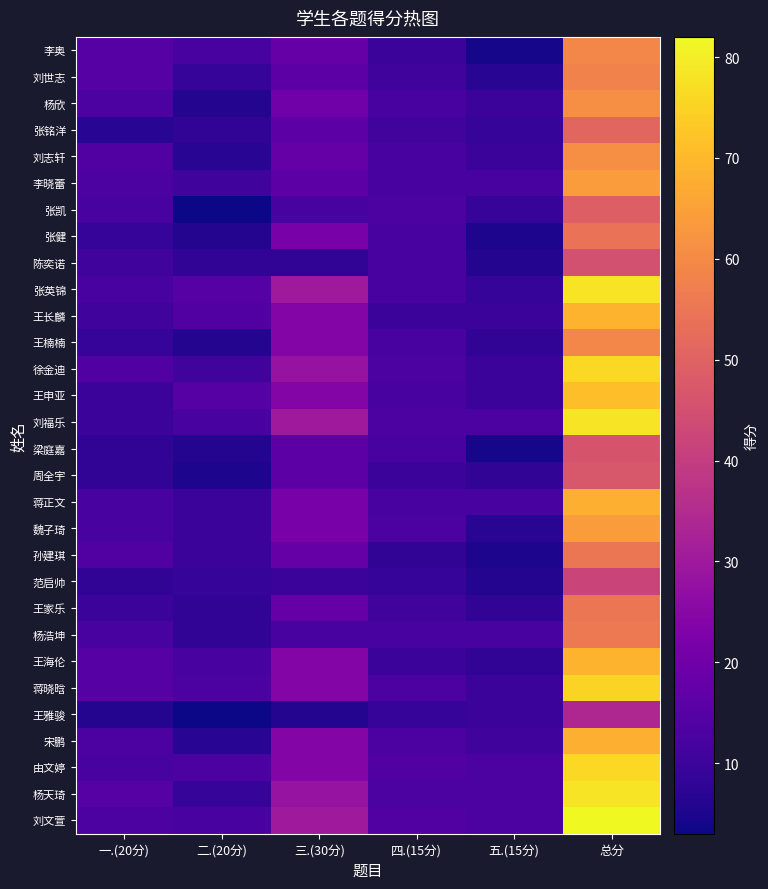

Reading right to left, list all the values displayed in this chart.

李奥: 总分=59	五.(15分)=4	四.(15分)=10	三.(30分)=18	二.(20分)=12	一.(20分)=15
刘世志: 总分=58	五.(15分)=7	四.(15分)=11	三.(30分)=16	二.(20分)=9	一.(20分)=15
杨欣: 总分=61	五.(15分)=10	四.(15分)=12	三.(30分)=20	二.(20分)=6	一.(20分)=13
张铭洋: 总分=51	五.(15分)=9	四.(15分)=11	三.(30分)=16	二.(20分)=8	一.(20分)=7
刘志轩: 总分=61	五.(15分)=10	四.(15分)=12	三.(30分)=18	二.(20分)=7	一.(20分)=14
李晓蕾: 总分=64	五.(15分)=12	四.(15分)=12	三.(30分)=16	二.(20分)=11	一.(20分)=13
张凯: 总分=49	五.(15分)=9	四.(15分)=13	三.(30分)=12	二.(20分)=3	一.(20分)=12
张健: 总分=54	五.(15分)=5	四.(15分)=12	三.(30分)=22	二.(20分)=6	一.(20分)=9
陈奕诺: 总分=45	五.(15分)=6	四.(15分)=12	三.(30分)=8	二.(20分)=8	一.(20分)=11
张英锦: 总分=78	五.(15分)=9	四.(15分)=12	三.(30分)=30	二.(20分)=15	一.(20分)=12
王长麟: 总分=69	五.(15分)=10	四.(15分)=10	三.(30分)=24	二.(20分)=14	一.(20分)=11
王楠楠: 总分=59	五.(15分)=8	四.(15分)=12	三.(30分)=24	二.(20分)=6	一.(20分)=9
徐金迪: 总分=76	五.(15分)=10	四.(15分)=13	三.(30分)=28	二.(20分)=11	一.(20分)=14
王申亚: 总分=71	五.(15分)=10	四.(15分)=12	三.(30分)=24	二.(20分)=15	一.(20分)=10
刘福乐: 总分=78	五.(15分)=13	四.(15分)=13	三.(30分)=30	二.(20分)=12	一.(20分)=10
梁庭嘉: 总分=46	五.(15分)=4	四.(15分)=12	三.(30分)=16	二.(20分)=6	一.(20分)=8
周全宇: 总分=47	五.(15分)=8	四.(15分)=10	三.(30分)=16	二.(20分)=5	一.(20分)=8
蒋正文: 总分=68	五.(15分)=12	四.(15分)=12	三.(30分)=22	二.(20分)=10	一.(20分)=12
魏子琦: 总分=64	五.(15分)=7	四.(15分)=13	三.(30分)=22	二.(20分)=10	一.(20分)=12
孙建琪: 总分=55	五.(15分)=5	四.(15分)=8	三.(30分)=18	二.(20分)=10	一.(20分)=14
范启帅: 总分=42	五.(15分)=6	四.(15分)=9	三.(30分)=10	二.(20分)=9	一.(20分)=8
王家乐: 总分=55	五.(15分)=8	四.(15分)=11	三.(30分)=18	二.(20分)=8	一.(20分)=10
杨浩坤: 总分=56	五.(15分)=12	四.(15分)=12	三.(30分)=12	二.(20分)=8	一.(20分)=12
王海伦: 总分=69	五.(15分)=8	四.(15分)=10	三.(30分)=24	二.(20分)=12	一.(20分)=15
蒋晓晗: 总分=75	五.(15分)=10	四.(15分)=13	三.(30分)=24	二.(20分)=13	一.(20分)=15
王雅骏: 总分=34	五.(15分)=10	四.(15分)=9	三.(30分)=6	二.(20分)=3	一.(20分)=6
宋鹏: 总分=68	五.(15分)=11	四.(15分)=13	三.(30分)=24	二.(20分)=7	一.(20分)=13
由文婷: 总分=76	五.(15分)=13	四.(15分)=14	三.(30分)=24	二.(20分)=13	一.(20分)=12
杨天琦: 总分=78	五.(15分)=13	四.(15分)=13	三.(30分)=28	二.(20分)=9	一.(20分)=15
刘文萱: 总分=82	五.(15分)=13	四.(15分)=14	三.(30分)=30	二.(20分)=12	一.(20分)=13